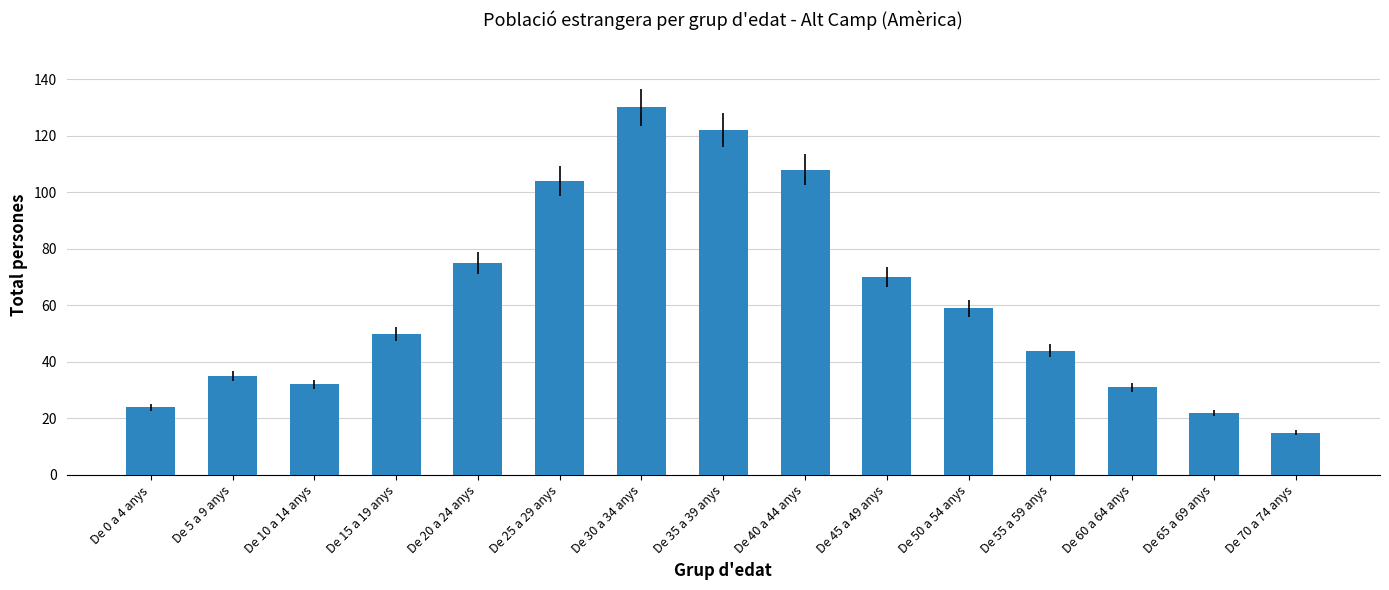

Approximately how many times larger is the value at De 65 a 69 anys compared to De 10 a 14 anys?

0.7